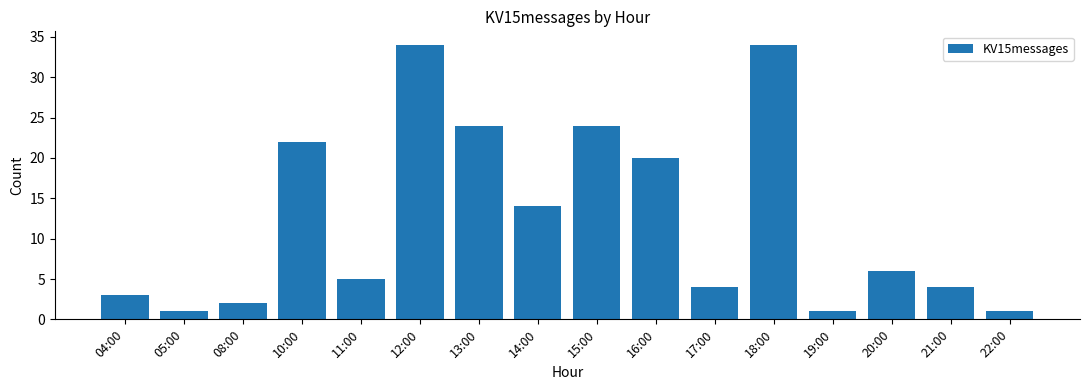

What is the change in value from 13:00 to 20:00?

-18